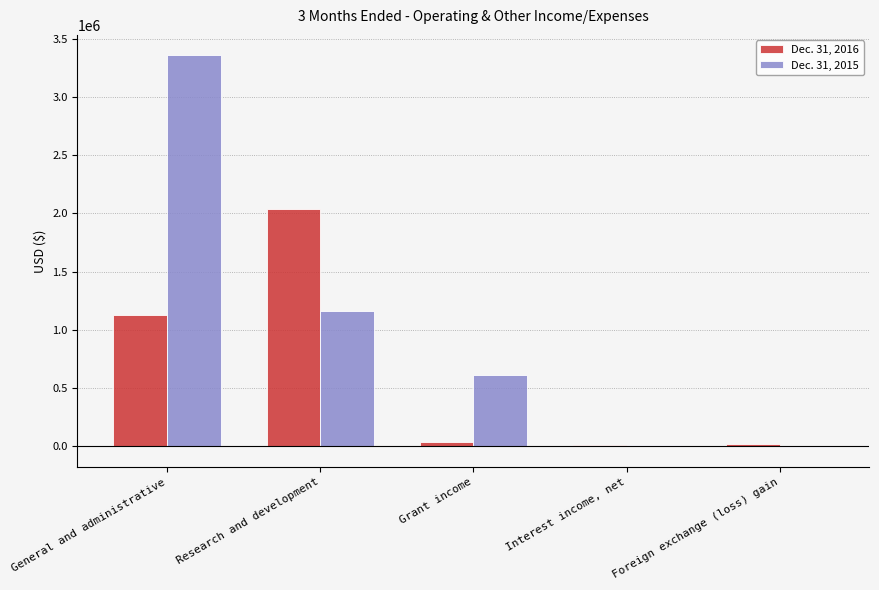

Are the bars horizontal?

No